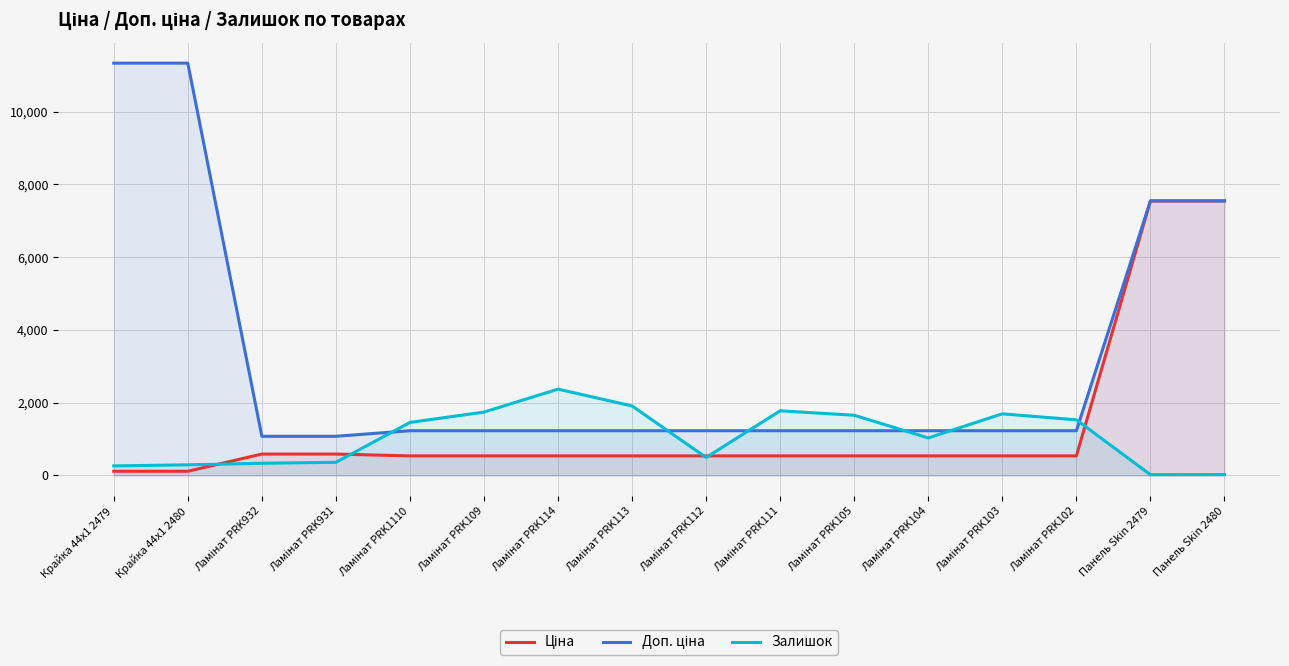

Between Ламінат PRK1110 and Ламінат PRK111, which series saw the biggest shift?

Залишок